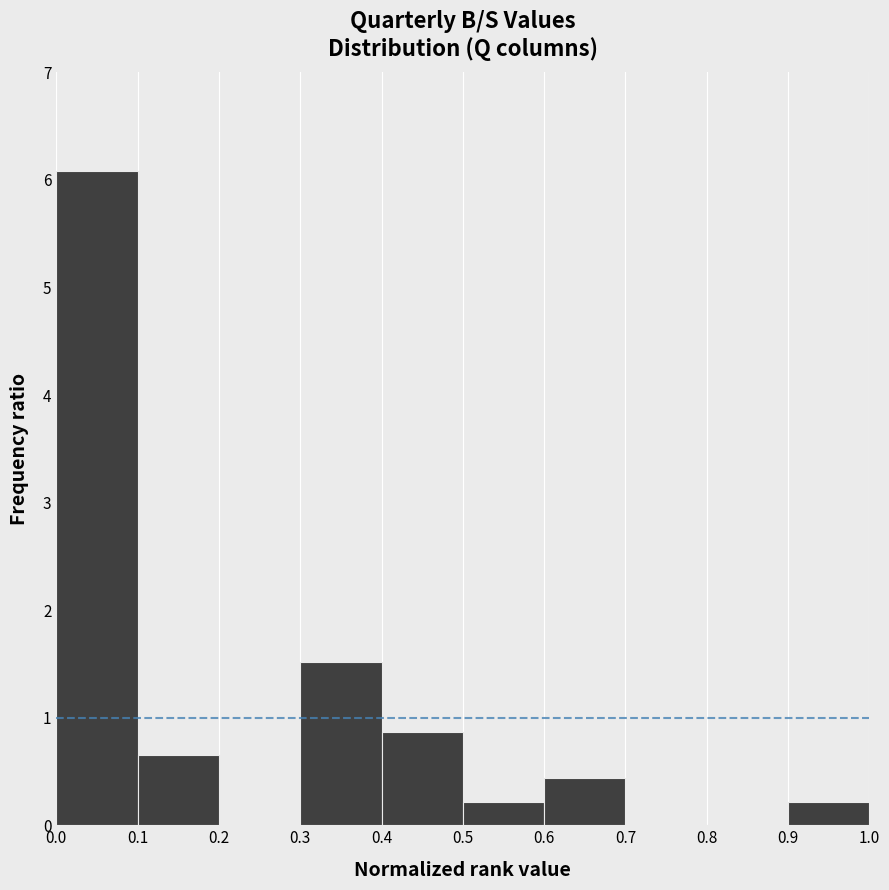

Which range on the x-axis has the tallest bar?

0.0 to 0.1